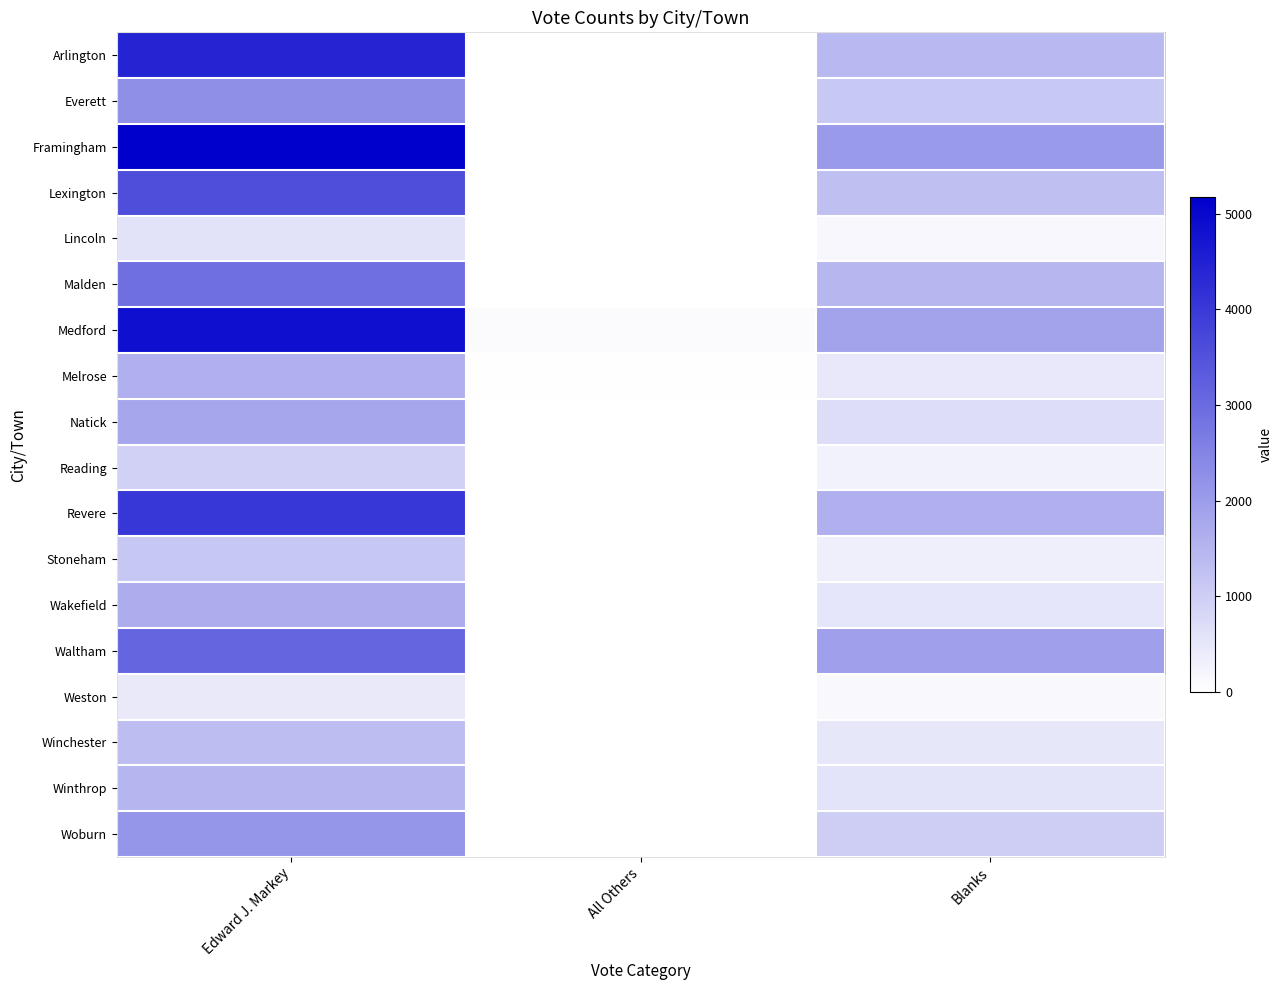

Rank the series at All Others from highest to lowest value.

Medford, Melrose, Stoneham, Winthrop, Framingham, Reading, Arlington, Everett, Lexington, Lincoln, Malden, Natick, Revere, Wakefield, Waltham, Weston, Winchester, Woburn